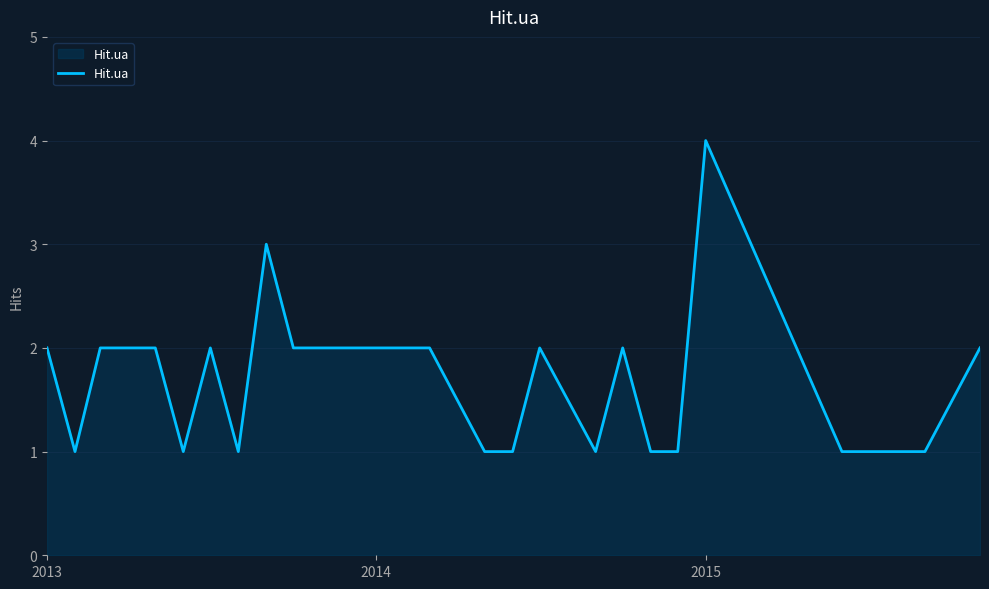

What is the greatest value displayed?

4